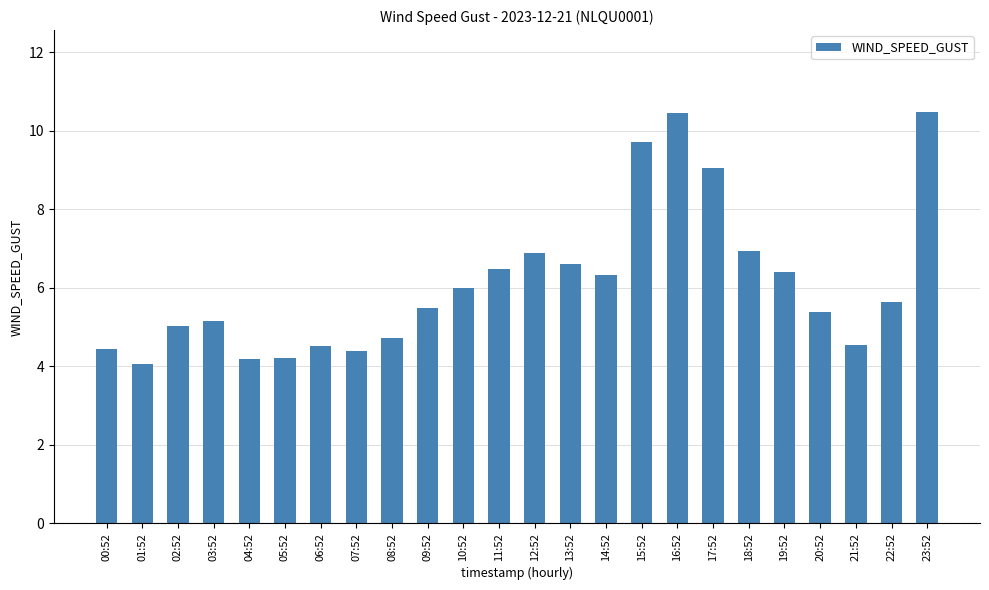

What is the difference between the values at 08:52 and 04:52?

0.5